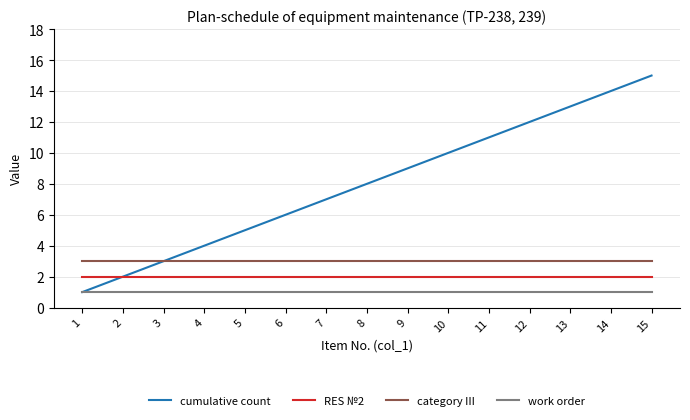

What is the lowest value of the RES №2 series?

2